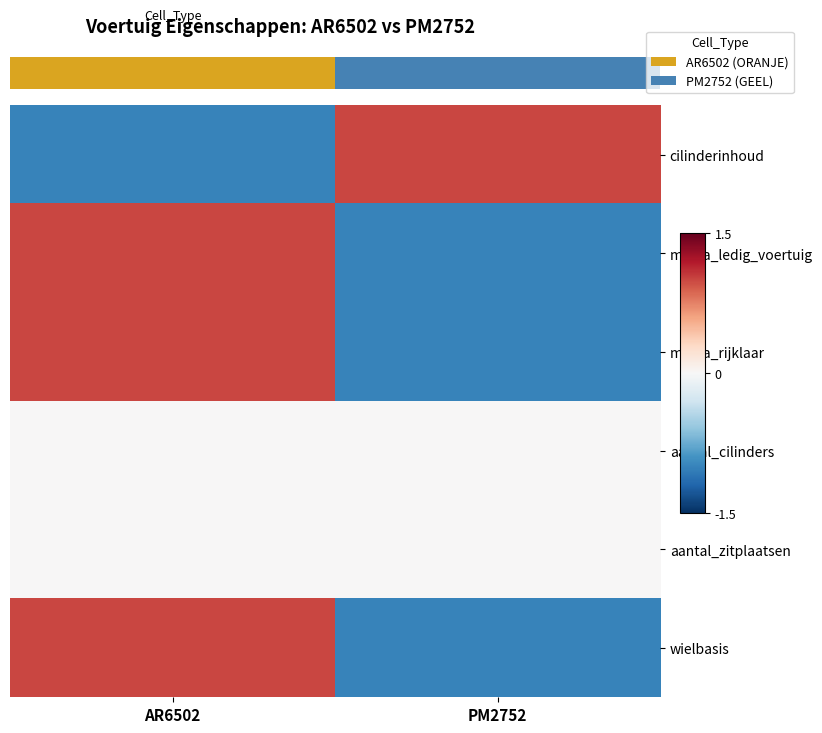

What is the approximate value of cilinderinhoud at AR6502?

-1